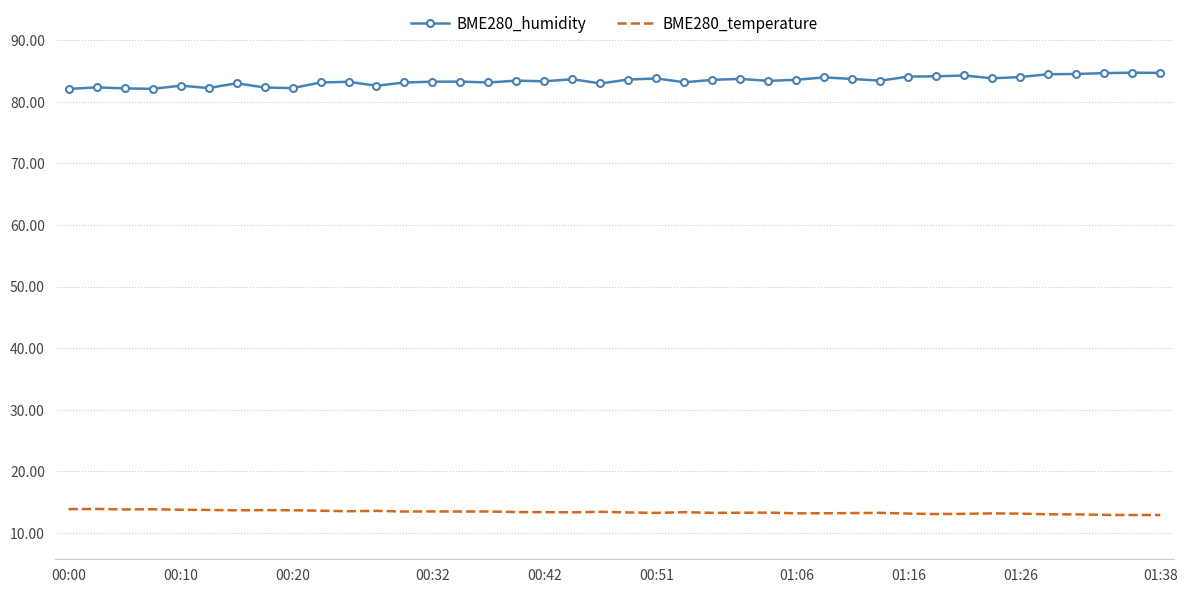

Rank the series by their average value, from highest to lowest.

BME280_humidity, BME280_temperature